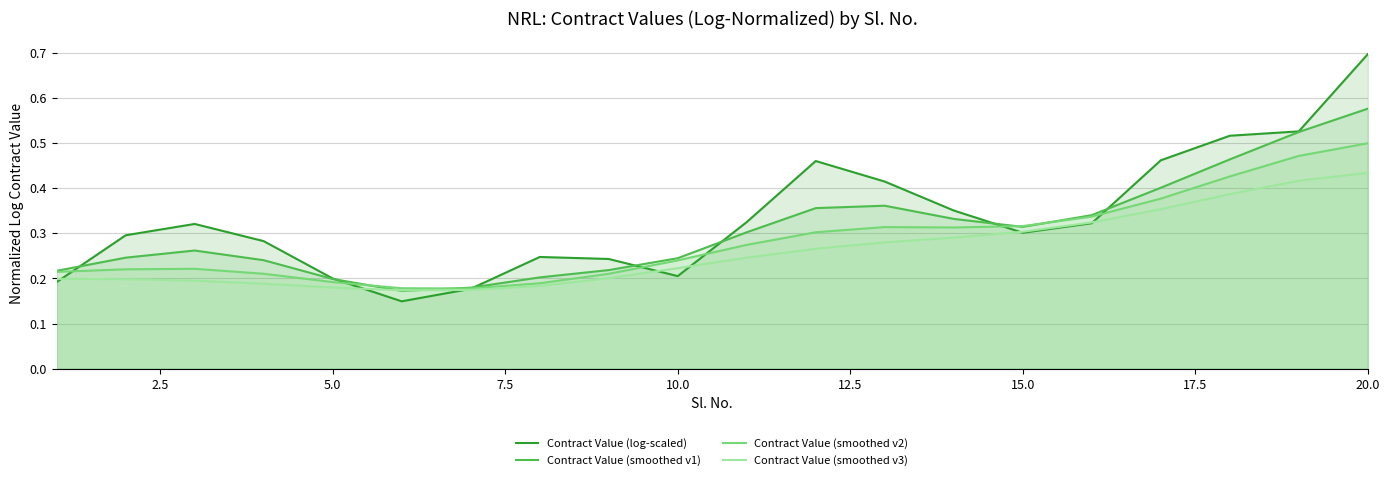

At which category is the sum across all series the highest?

20.0